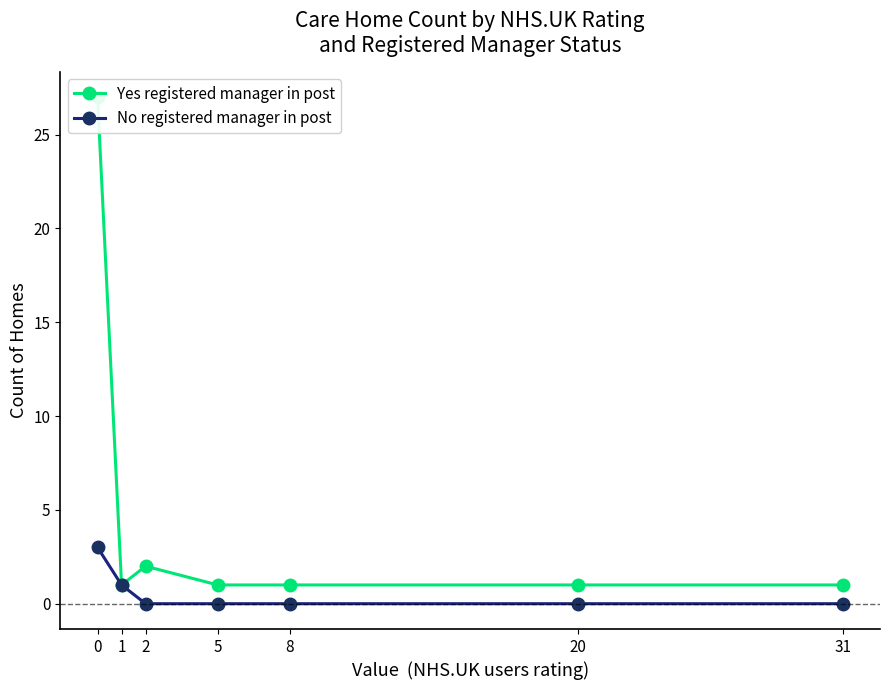

At which label is Yes registered manager in post closest to 14?

2